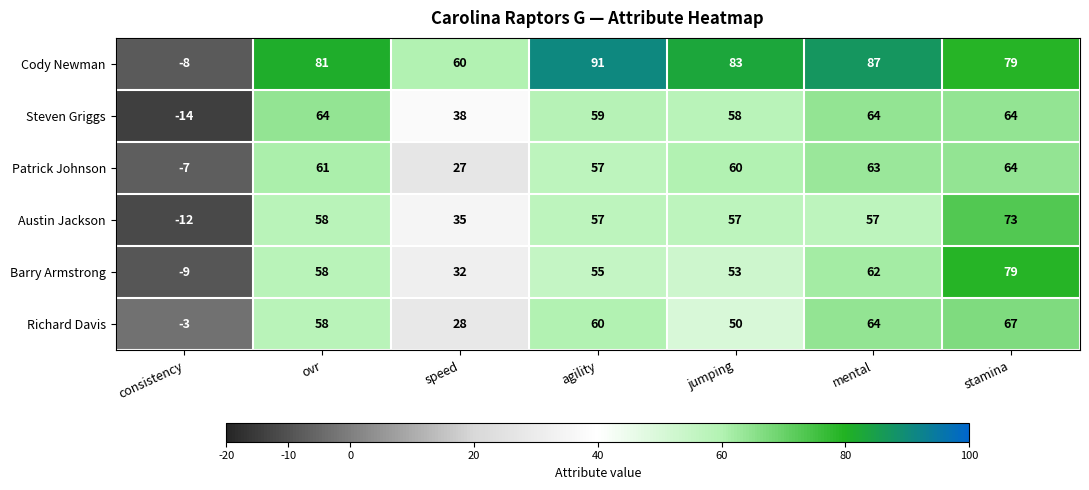

What is the smallest value displayed?

-14